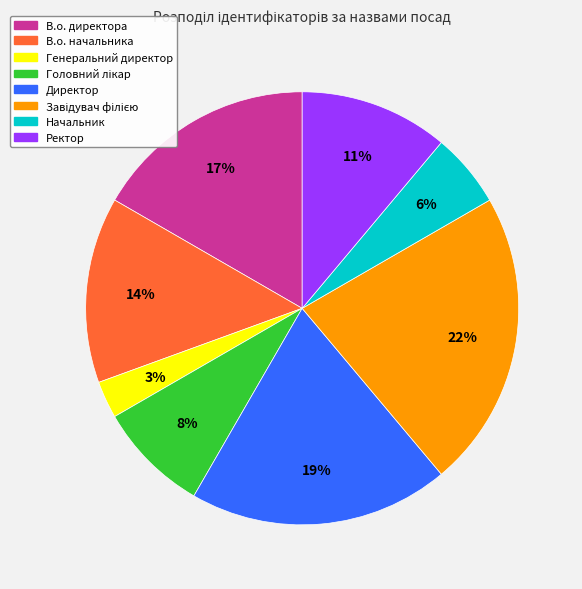

What is the smallest slice in the pie chart?

Генеральний директор